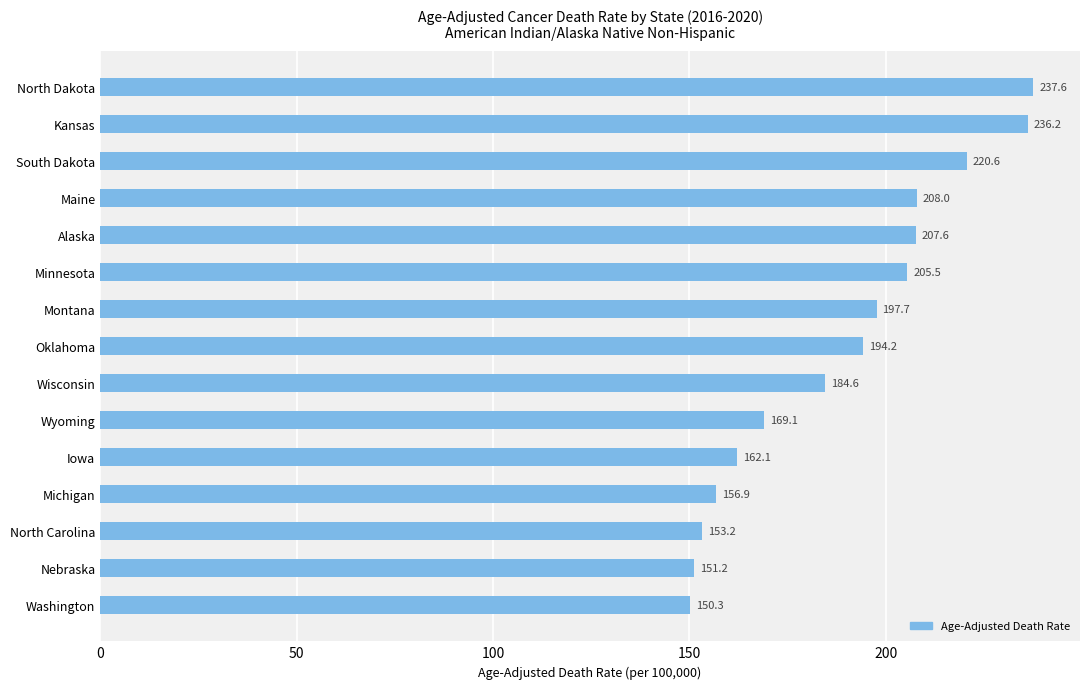

Between Oklahoma and Maine, which is larger?

Maine